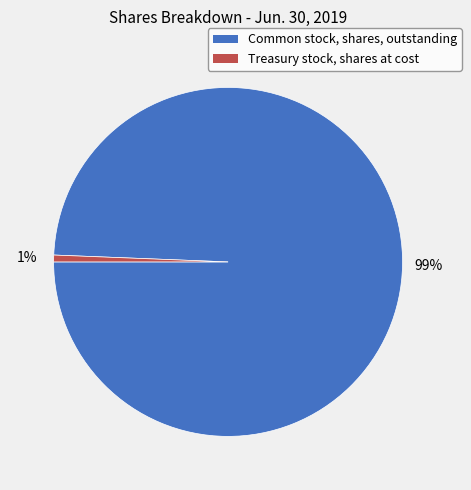

Which category accounts for the majority?

Common stock, shares, outstanding